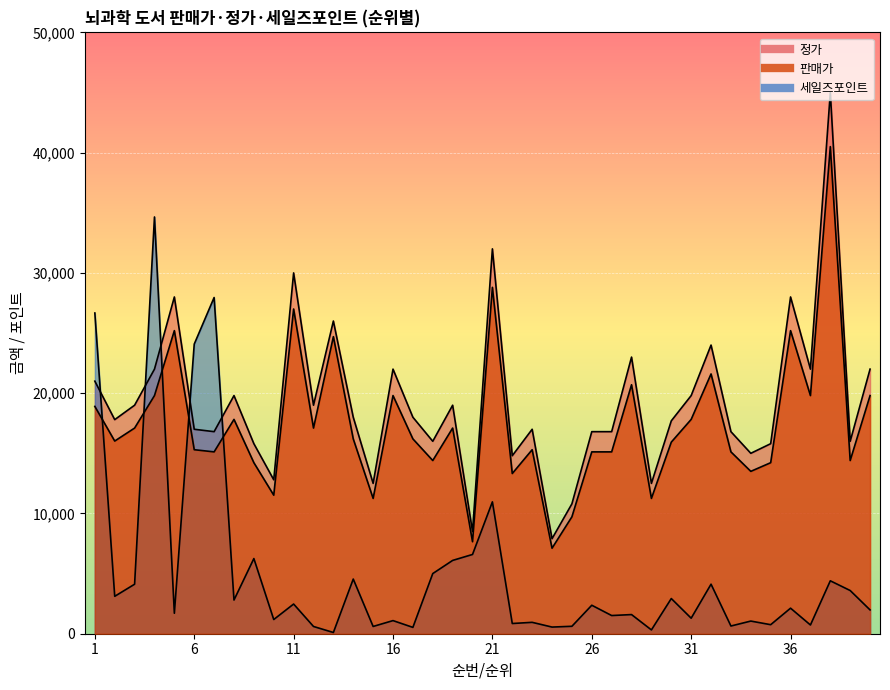

In 정가, how many points are higher than both neighbors (excluding endpoints)?

12